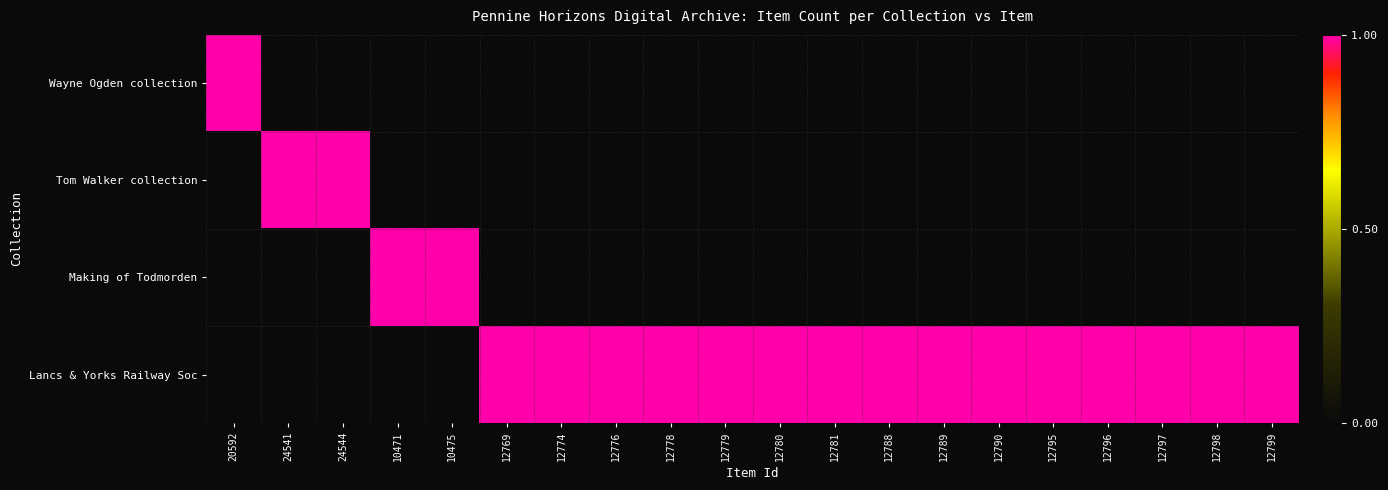

Reading right to left, transcribe all the data shown in this chart.

Wayne Ogden collection: 12799=0	12798=0	12797=0	12796=0	12795=0	12790=0	12789=0	12788=0	12781=0	12780=0	12779=0	12778=0	12776=0	12774=0	12769=0	10475=0	10471=0	24544=0	24541=0	20592=1
Tom Walker collection: 12799=0	12798=0	12797=0	12796=0	12795=0	12790=0	12789=0	12788=0	12781=0	12780=0	12779=0	12778=0	12776=0	12774=0	12769=0	10475=0	10471=0	24544=1	24541=1	20592=0
Making of Todmorden: 12799=0	12798=0	12797=0	12796=0	12795=0	12790=0	12789=0	12788=0	12781=0	12780=0	12779=0	12778=0	12776=0	12774=0	12769=0	10475=1	10471=1	24544=0	24541=0	20592=0
Lancs & Yorks Railway Soc: 12799=1	12798=1	12797=1	12796=1	12795=1	12790=1	12789=1	12788=1	12781=1	12780=1	12779=1	12778=1	12776=1	12774=1	12769=1	10475=0	10471=0	24544=0	24541=0	20592=0